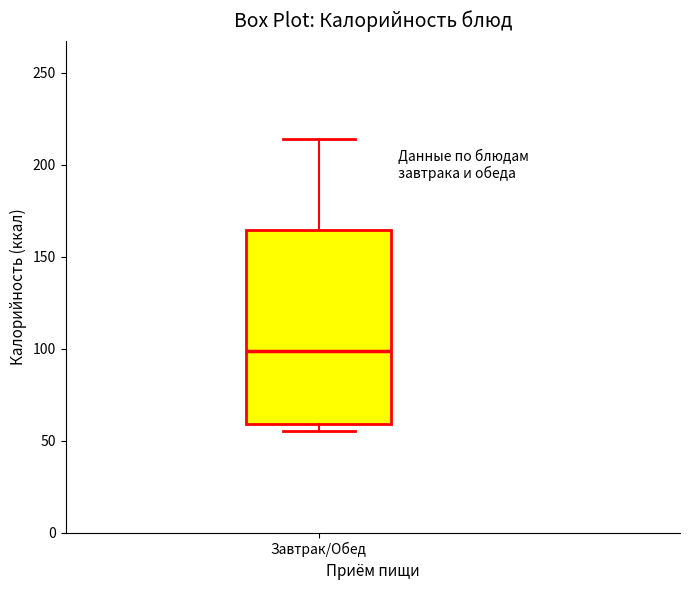

Read this box plot against the y-axis: the position of the median line, the range covered by the box, and the ends of both whiskers. The values are not printed on the chart, so give them approximately, as read against the axis.

median 100, box 60 to 165, whiskers 55 to 215